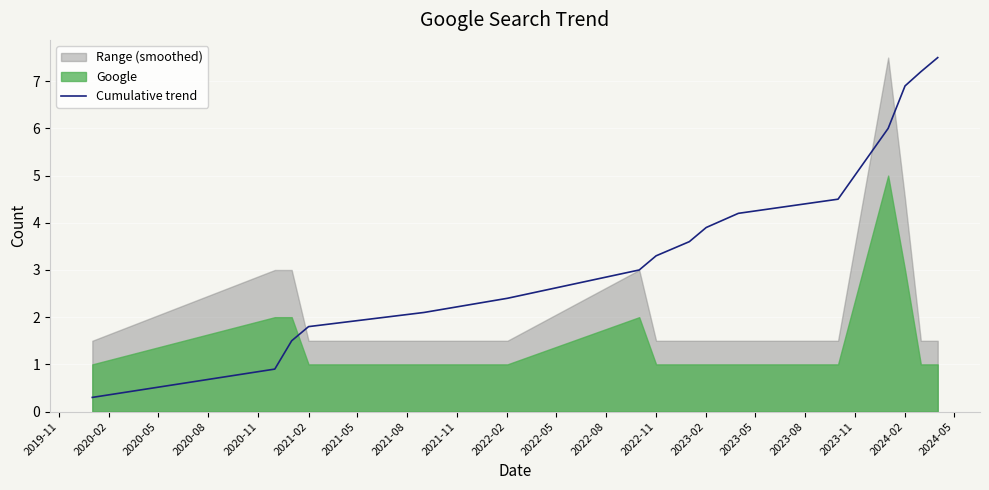

The Cumulative trend series shows 11.6 at 2024-02. True or false?

False